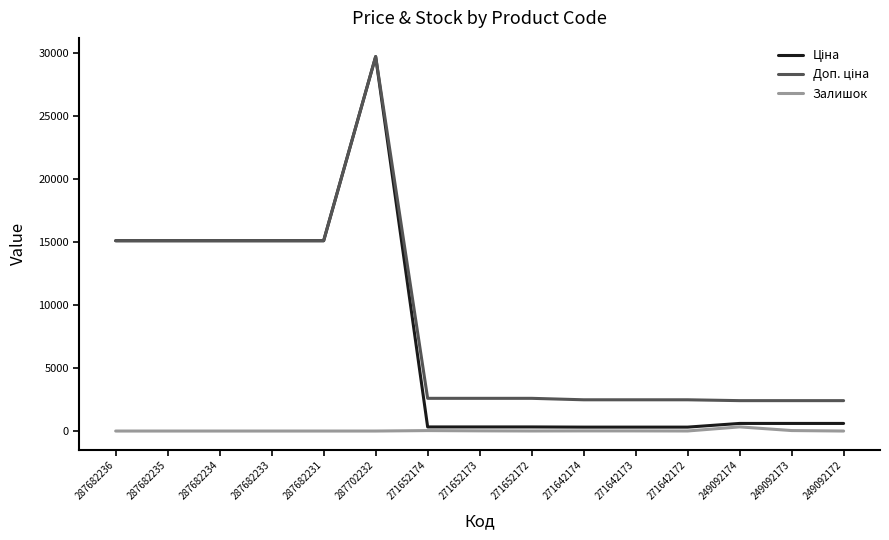

What is the difference between the highest and lowest values at 287682233?

15120.0